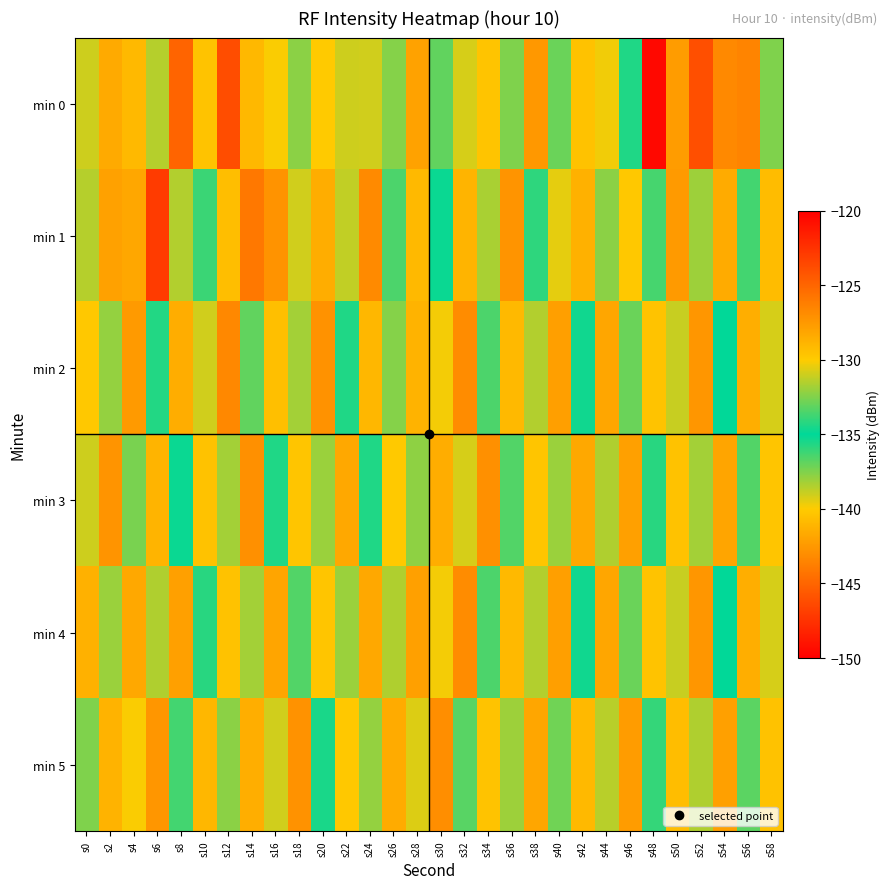

At which category does the chart reach its peak across all series?

s6